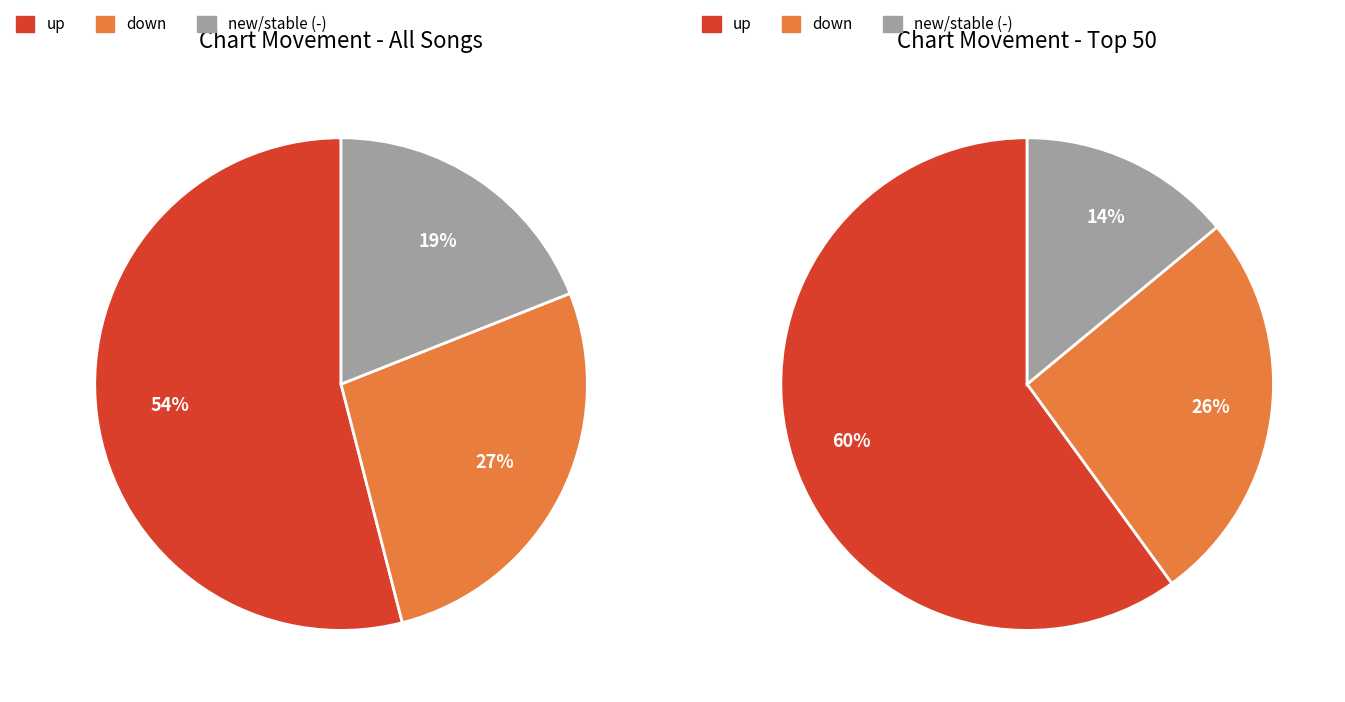

Which slice is the largest?

up